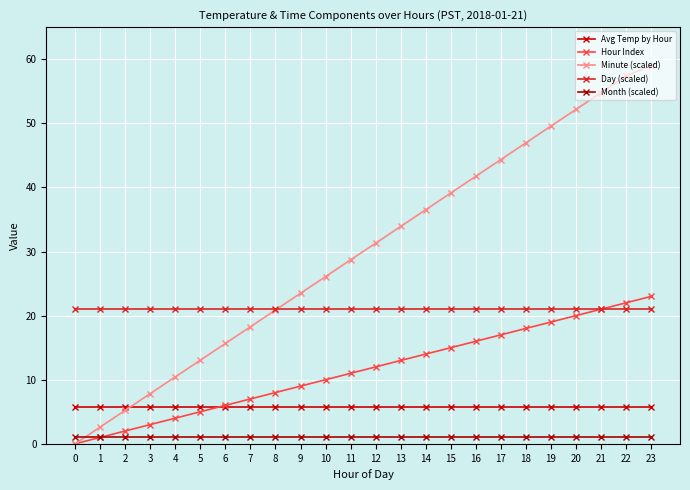

Rank the series by their maximum value, from lowest to highest.

Month (scaled), Avg Temp by Hour, Day (scaled), Hour Index, Minute (scaled)